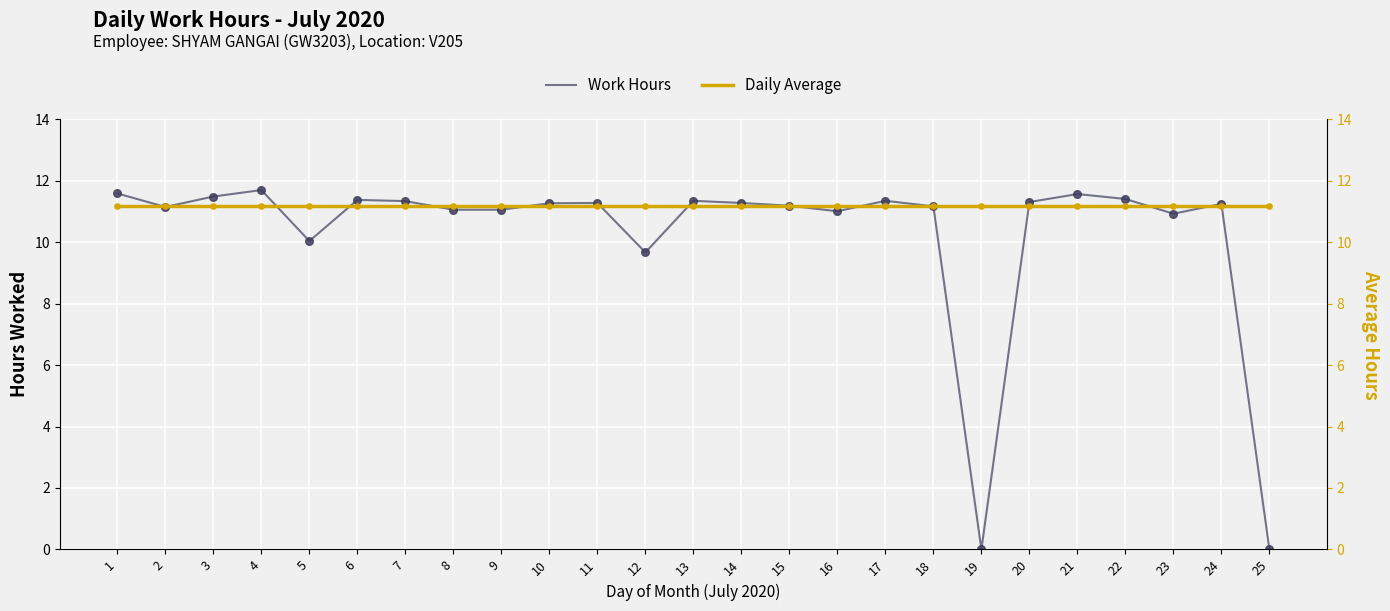

Which series has the largest total across all categories?

Daily Average